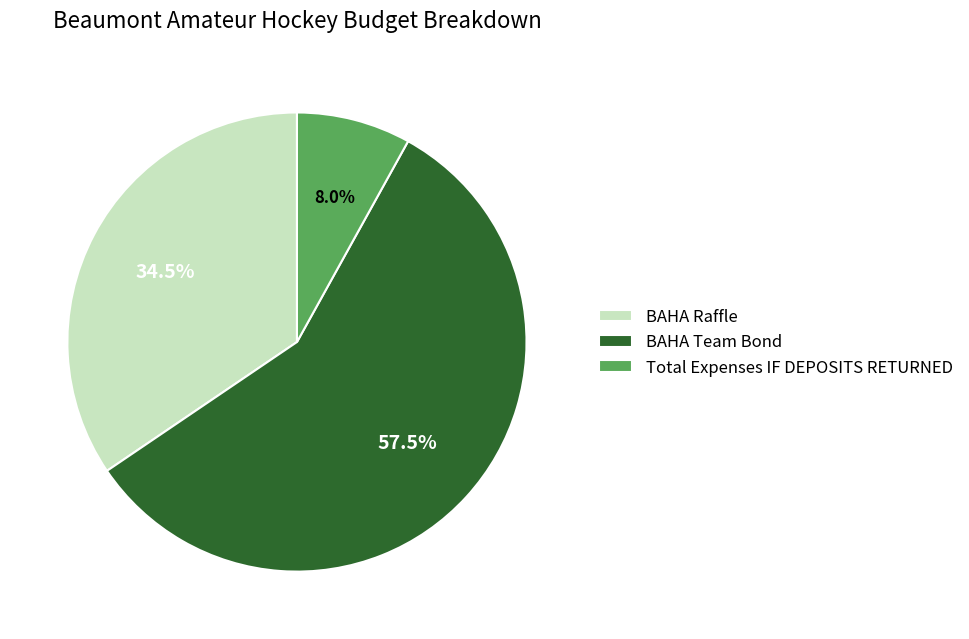

Which slice is the smallest?

Total Expenses IF DEPOSITS RETURNED